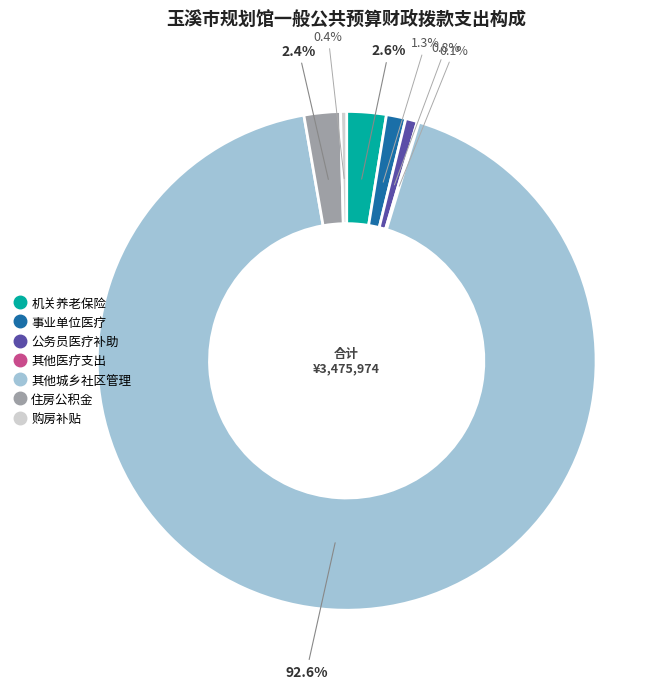

Is there a majority slice in this chart?

Yes